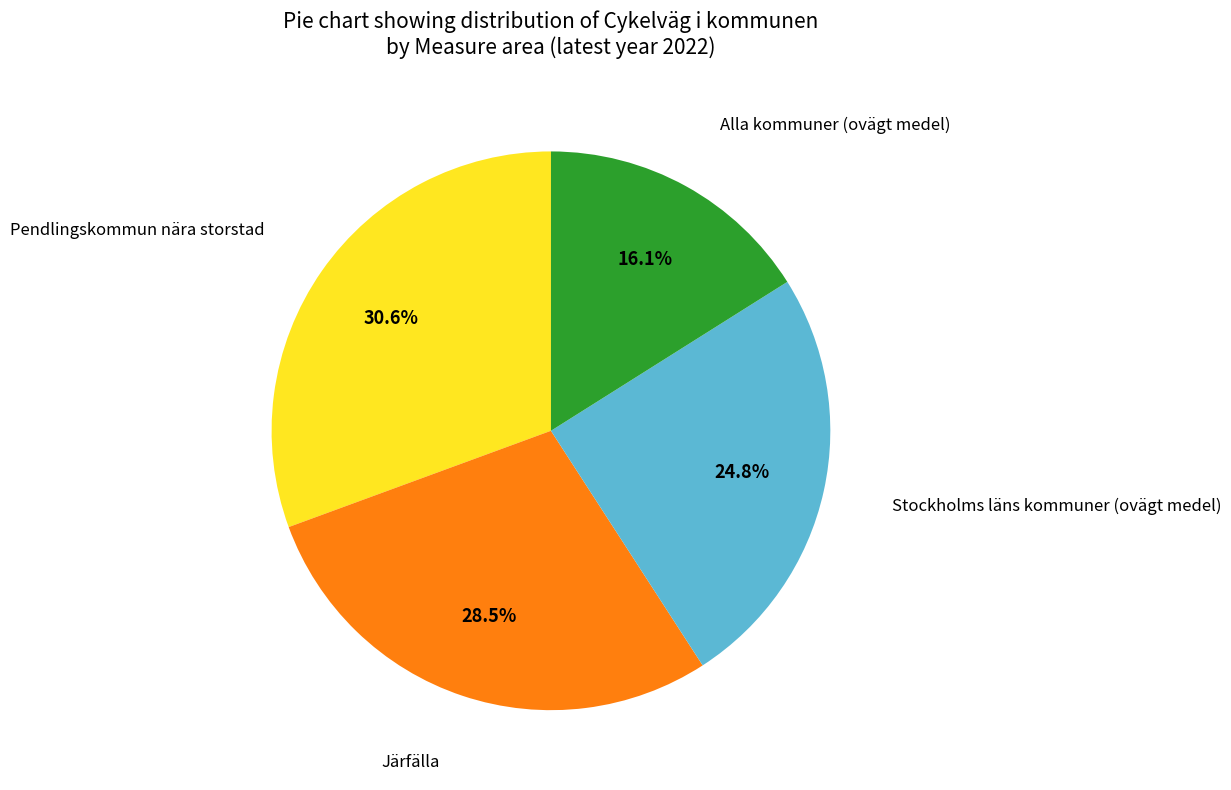

How many slices are in this pie chart?

4